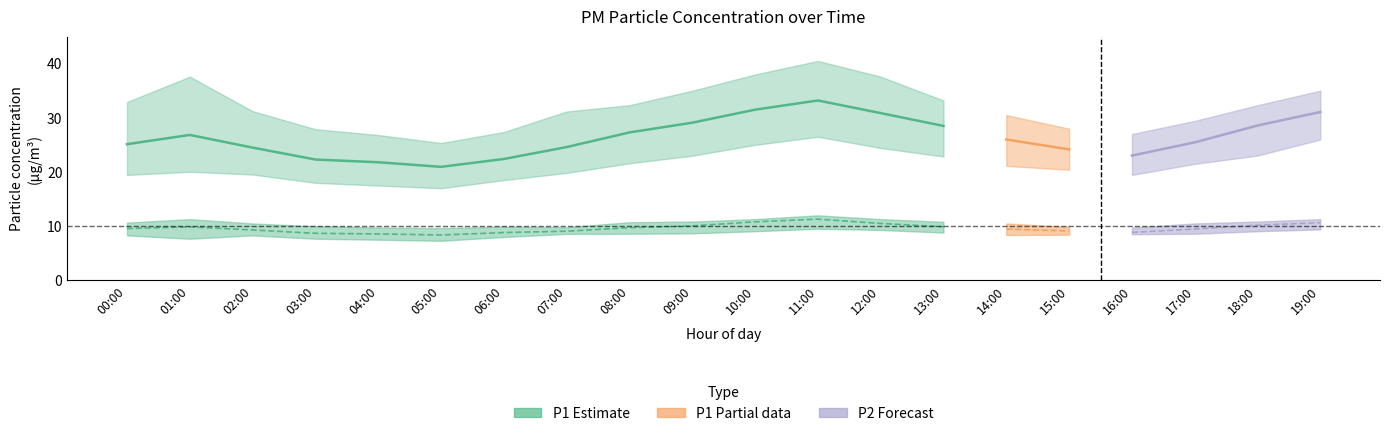

What is the difference between the second highest and minimum values in the P1_mean series?

10.6